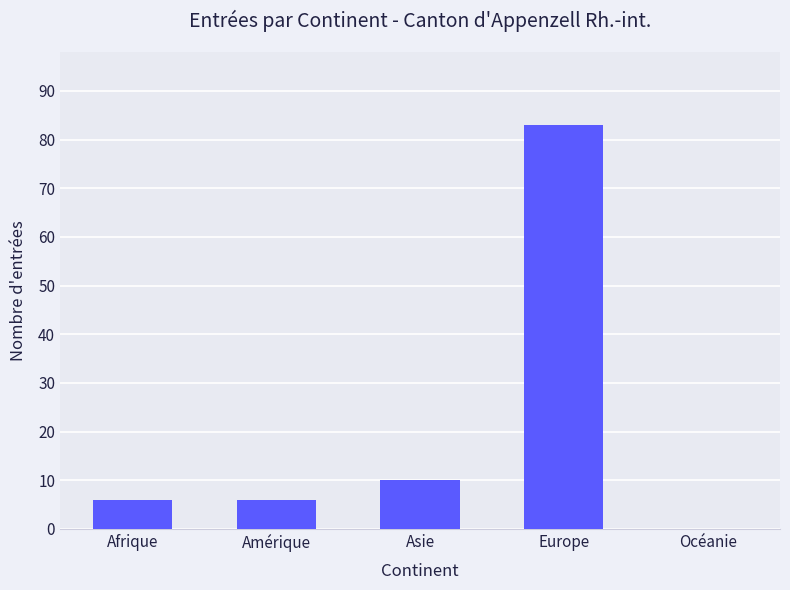

What is the change in value from Asie to Océanie?

-10